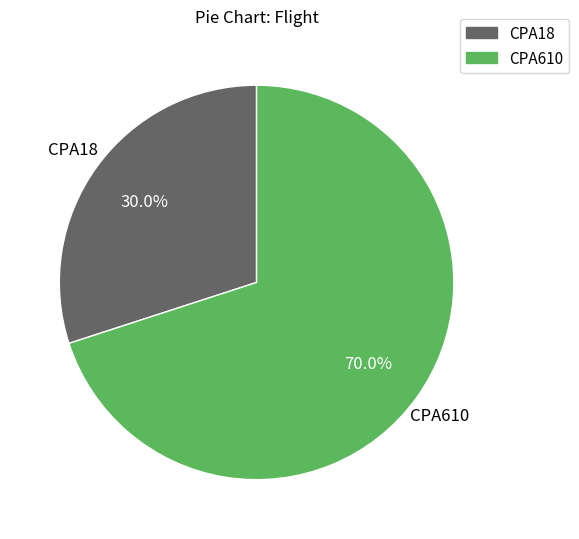

What is the largest slice in the pie chart?

CPA610